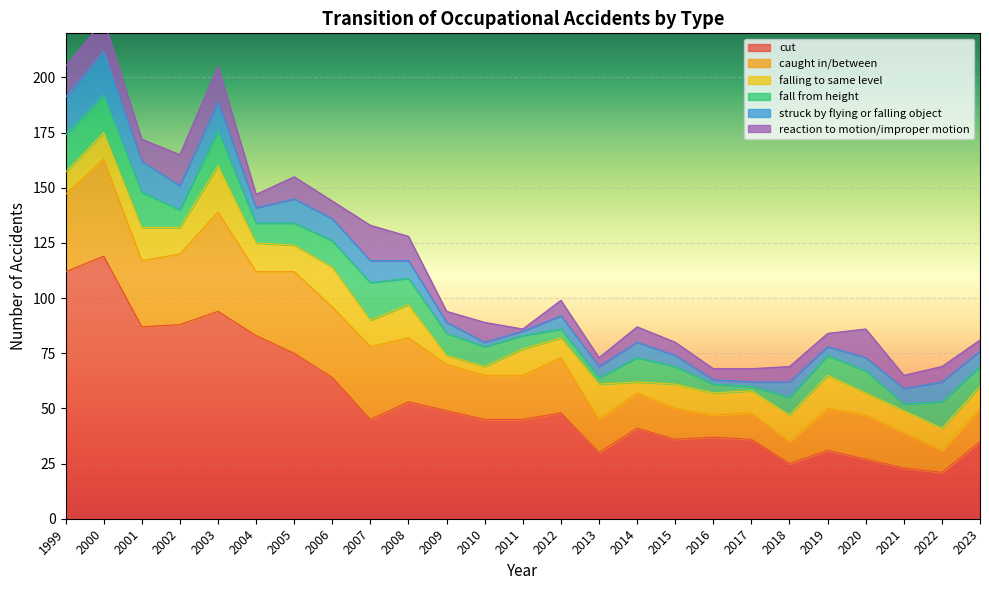

List the series in order of their peak value, highest first.

cut, caught in/between, falling to same level, struck by flying or falling object, fall from height, reaction to motion/improper motion